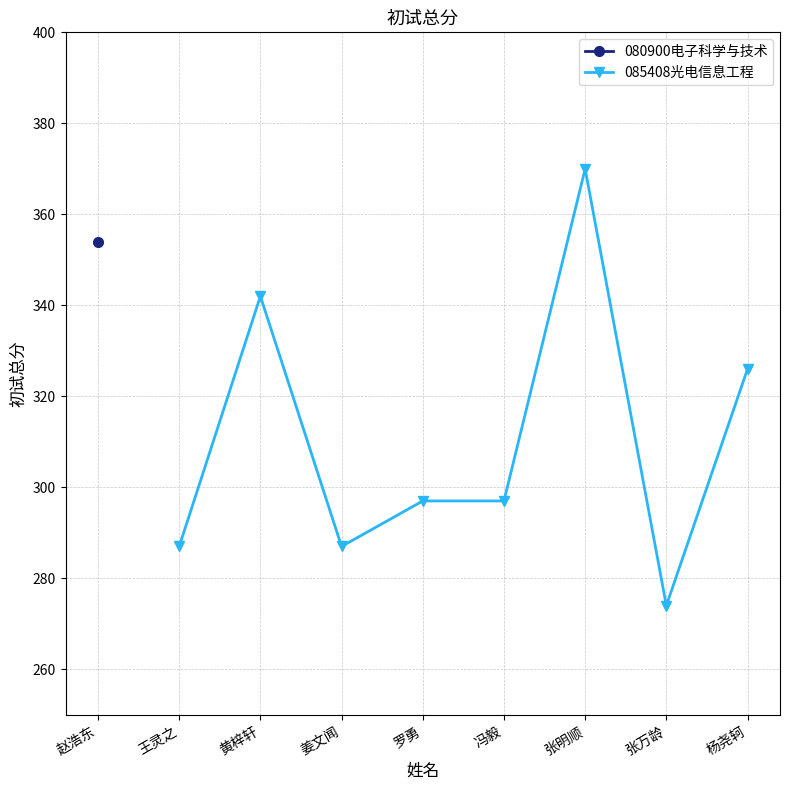

At which label is 085408光电信息工程 closest to 322?

杨尧轲